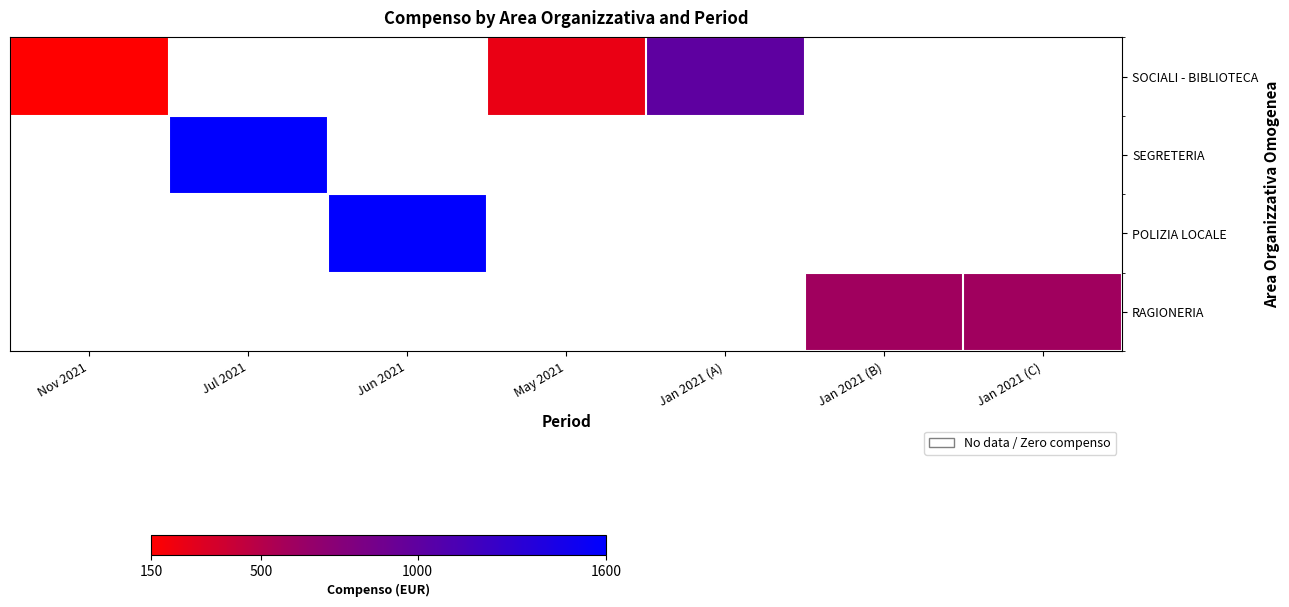

At how many categories does at least one series exceed 406?

5